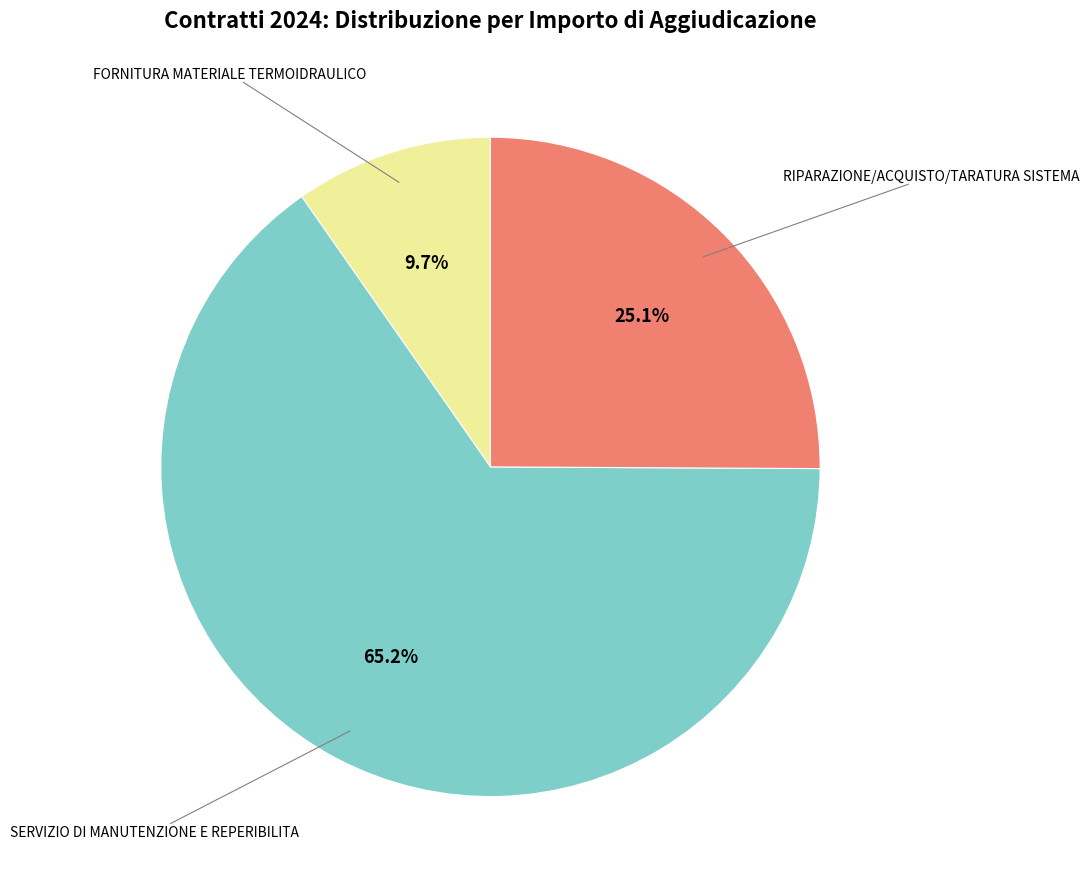

Which category has the smallest portion of the pie?

FORNITURA MATERIALE TERMOIDRAULICO